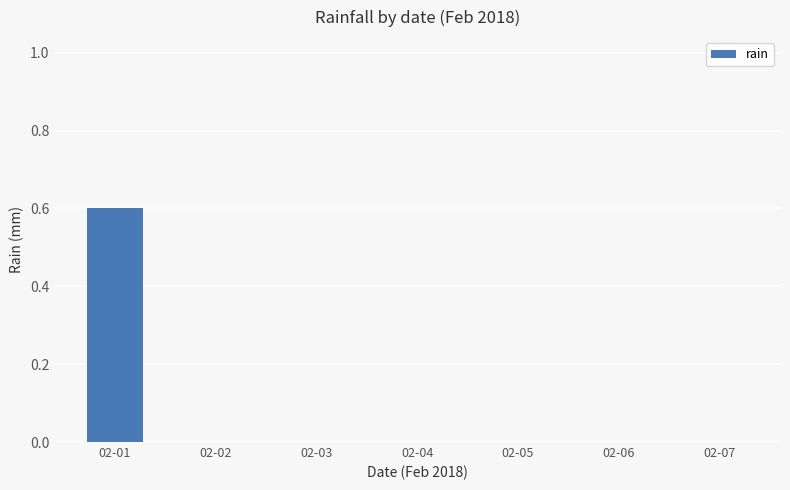

How many categories are shown in the chart?

7